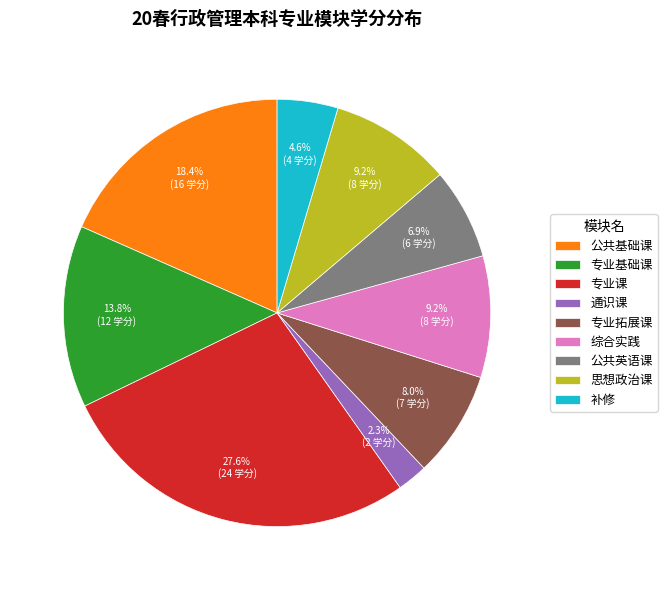

Between 公共基础课 and 公共英语课, which is larger?

公共基础课